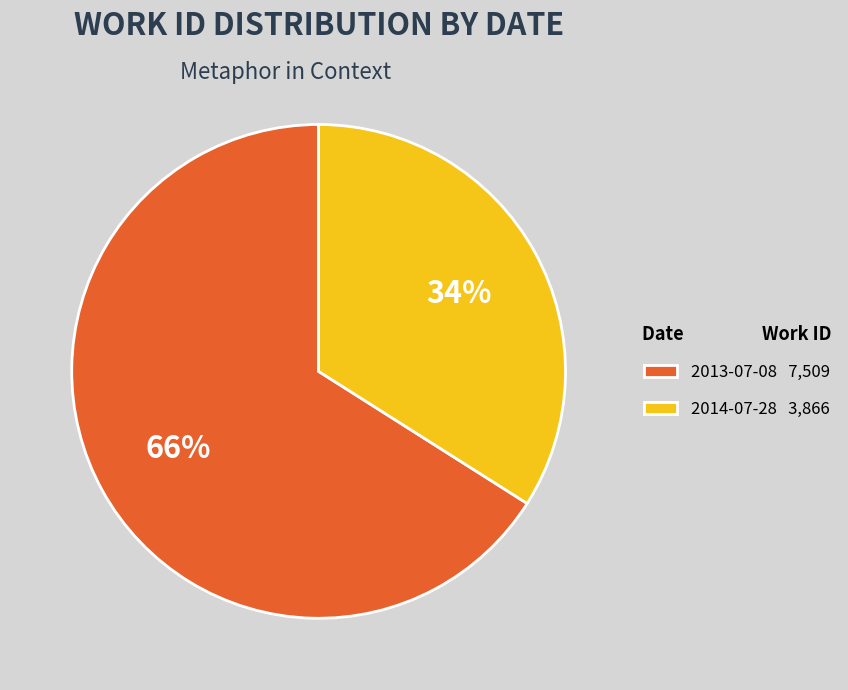

How many segments does this pie chart have?

2